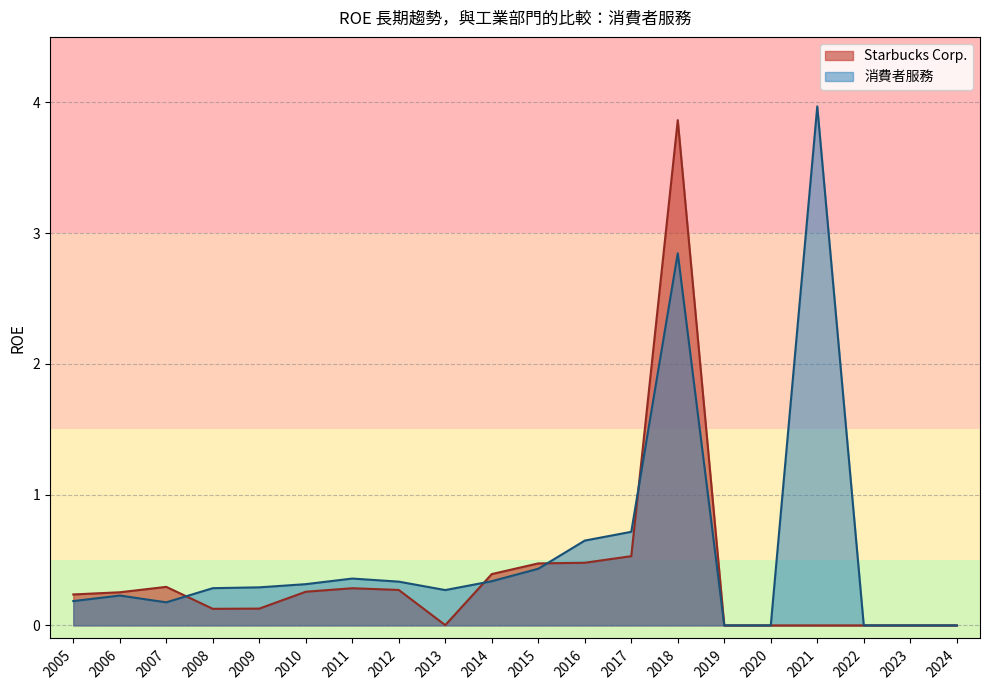

Is the value of 消費者服務 at 2014 greater than the value of Starbucks Corp. at 2013?

Yes